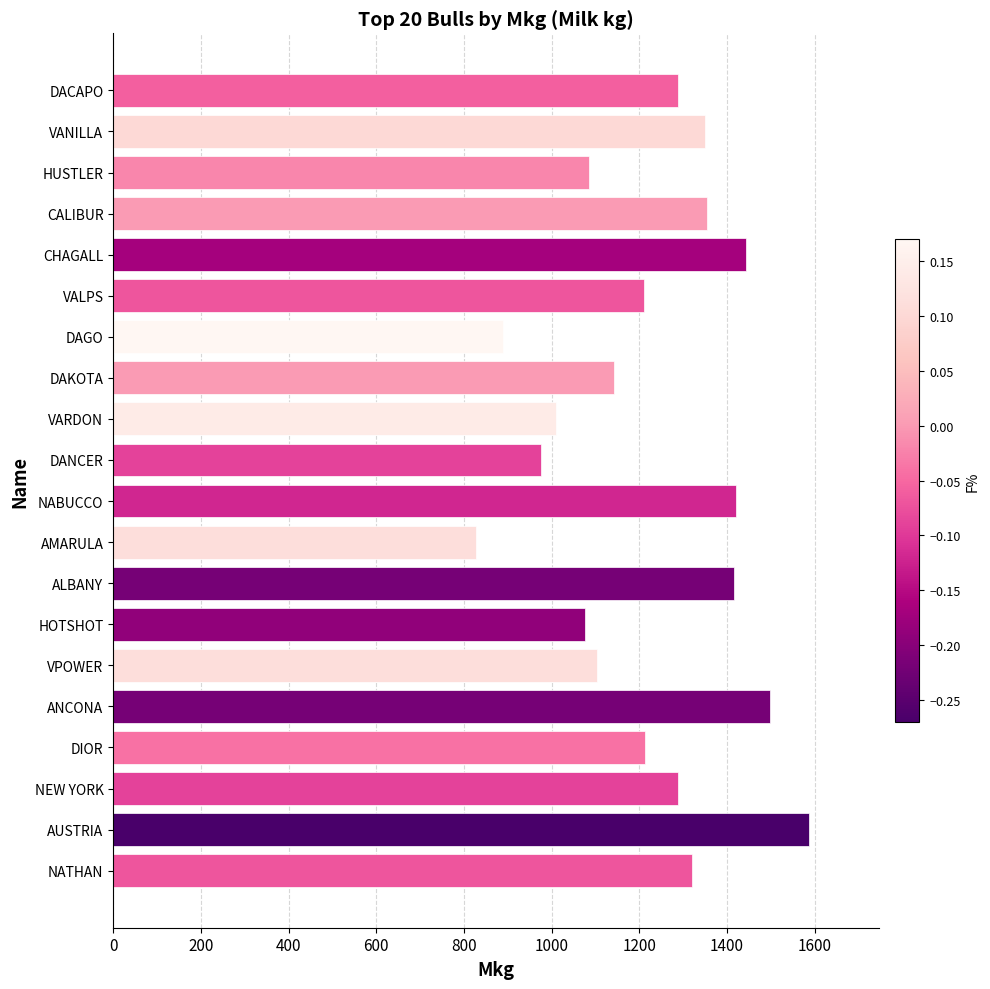

Which label corresponds to the smallest value in the chart?

AMARULA